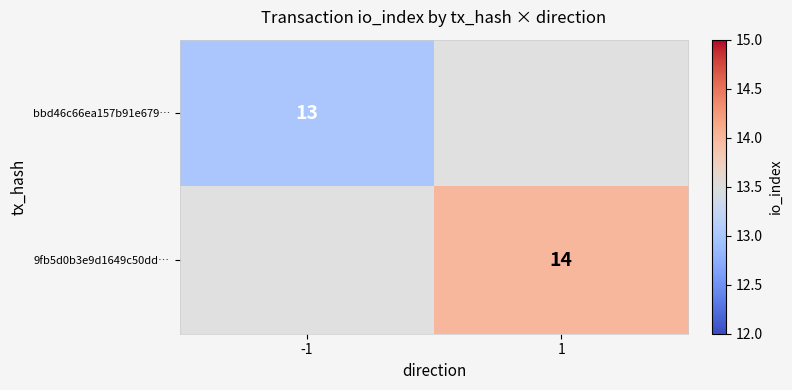

Is the value of 9fb5d0b3e9d1649c50dd… at 1 greater than the value of bbd46c66ea157b91e679… at -1?

Yes